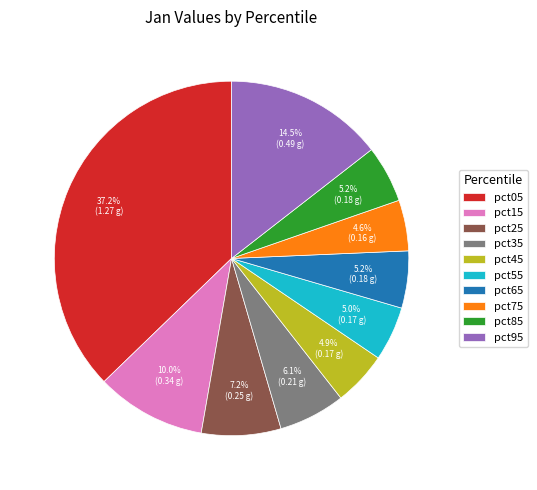

Is pct95 the majority of the pie?

No